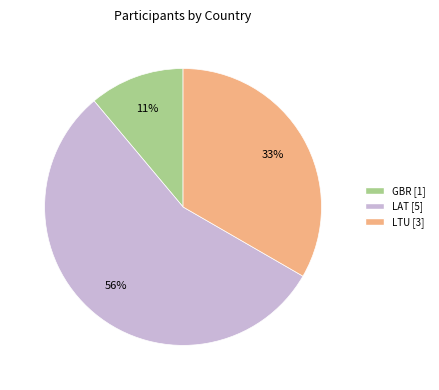

What is the smallest slice in the pie chart?

GBR